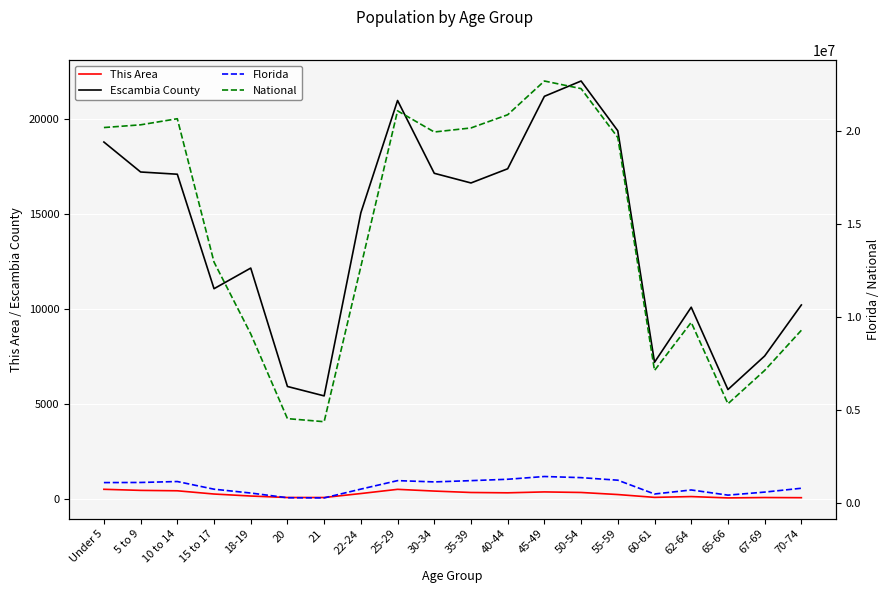

Is the value of National at 40-44 greater than the value of This Area at 30-34?

Yes